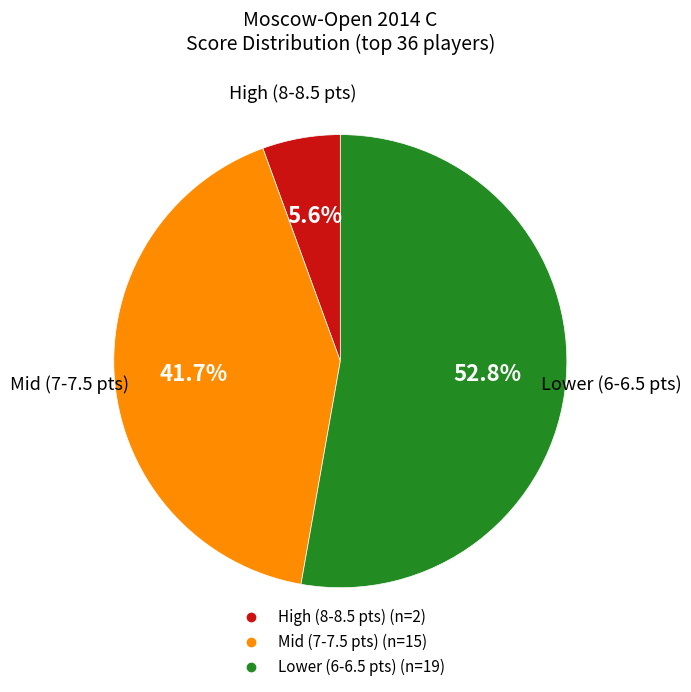

How many slices are in this pie chart?

3